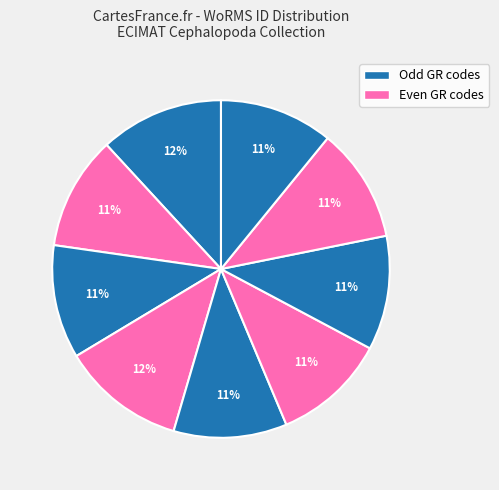

Count the number of slices in the pie.

9